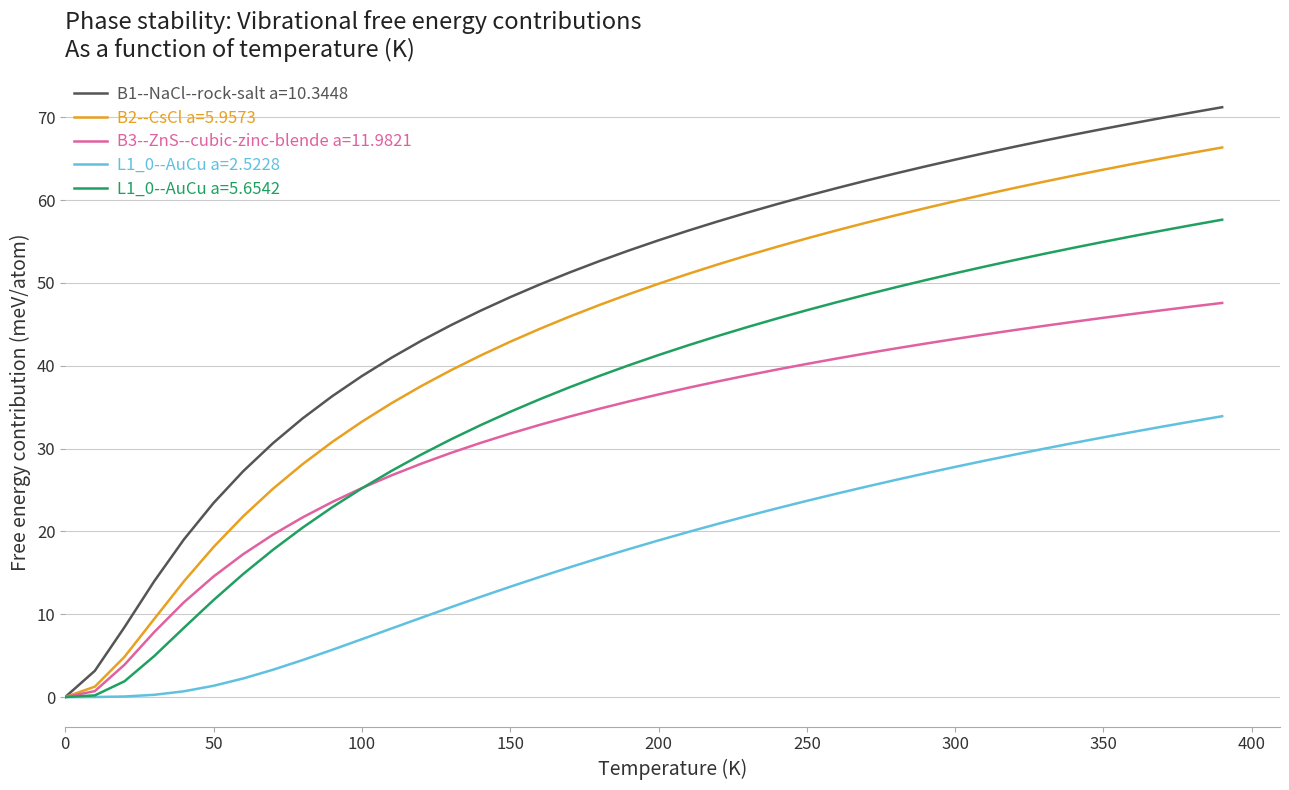

Does the chart display data point markers on the line(s)?

No